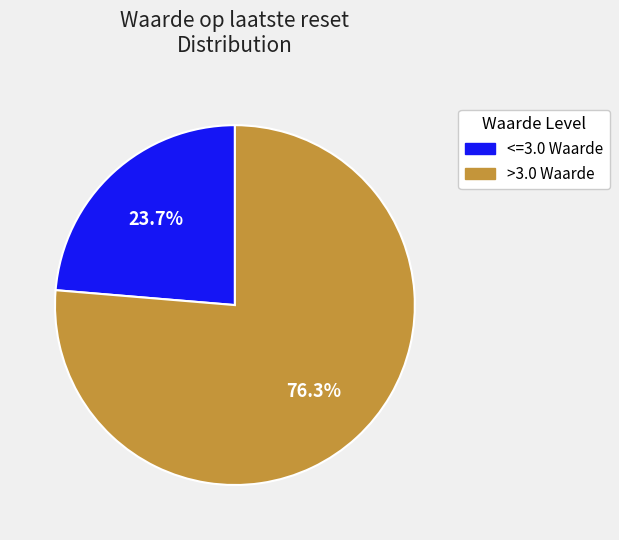

Does any single category account for the majority?

Yes